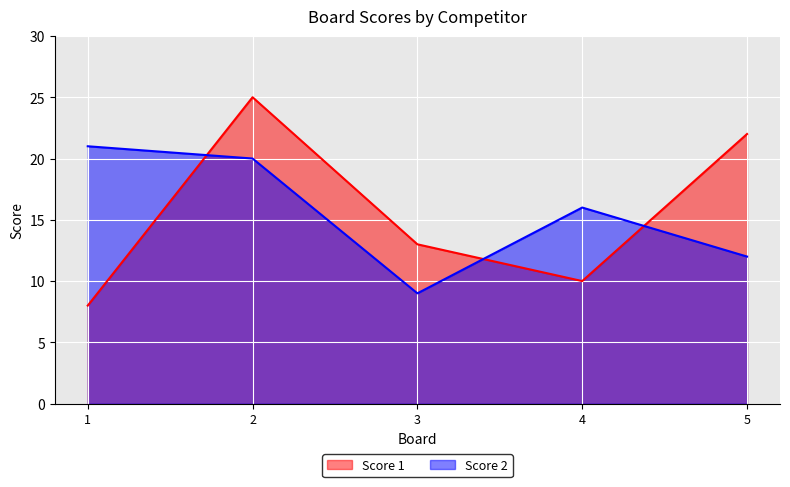

Is it true that Score 1 equals 2 at 1?

False